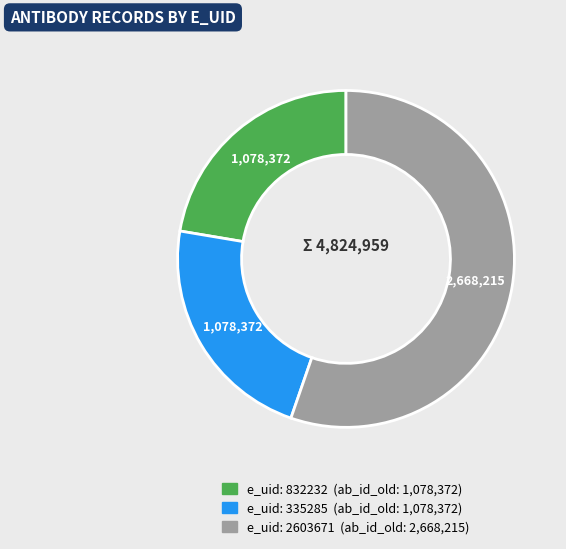

Does any single category account for the majority?

Yes